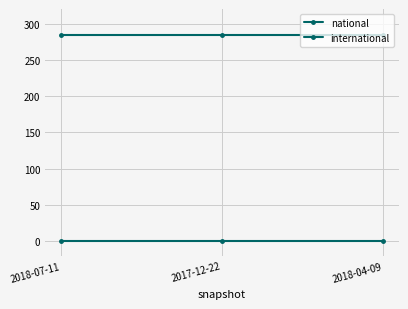

Does the chart have visible grid lines?

Yes